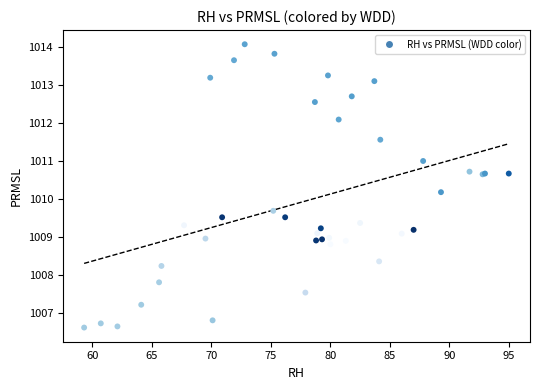

What Y value in the scatter plot is closest to 1010?

1010.2